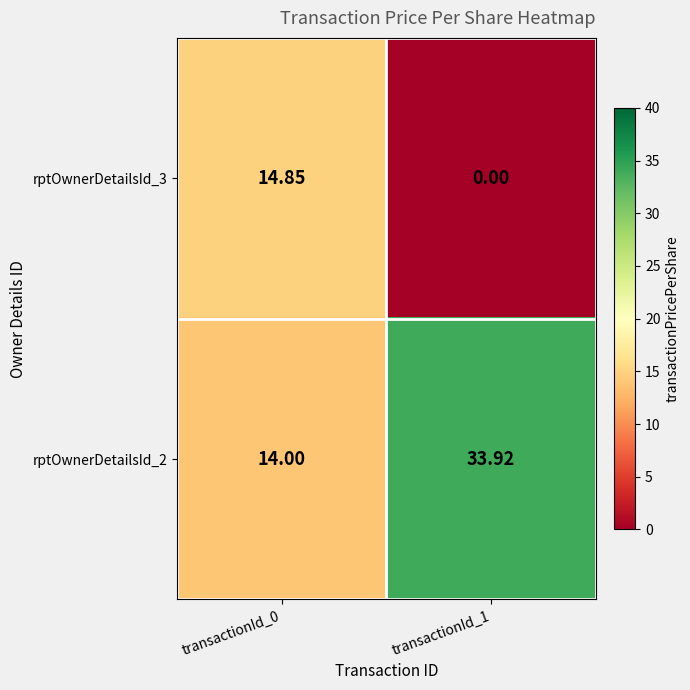

At how many categories does at least one series exceed 8?

2